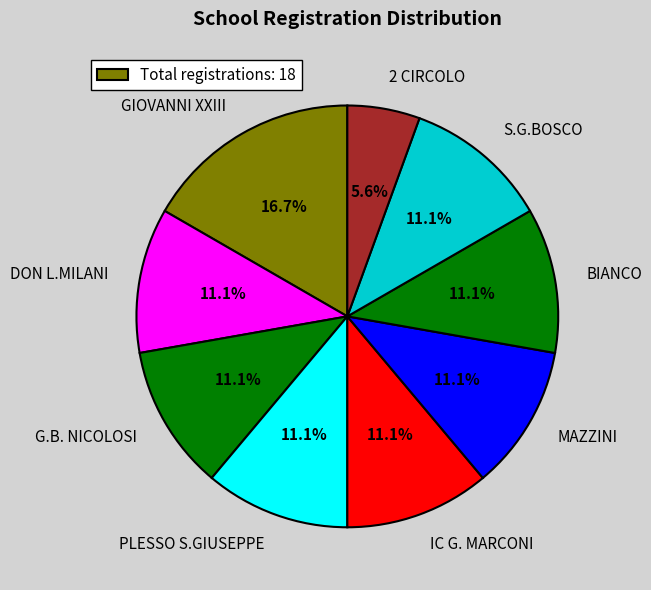

What percentage is NOT represented by S.G.BOSCO?

88.9%